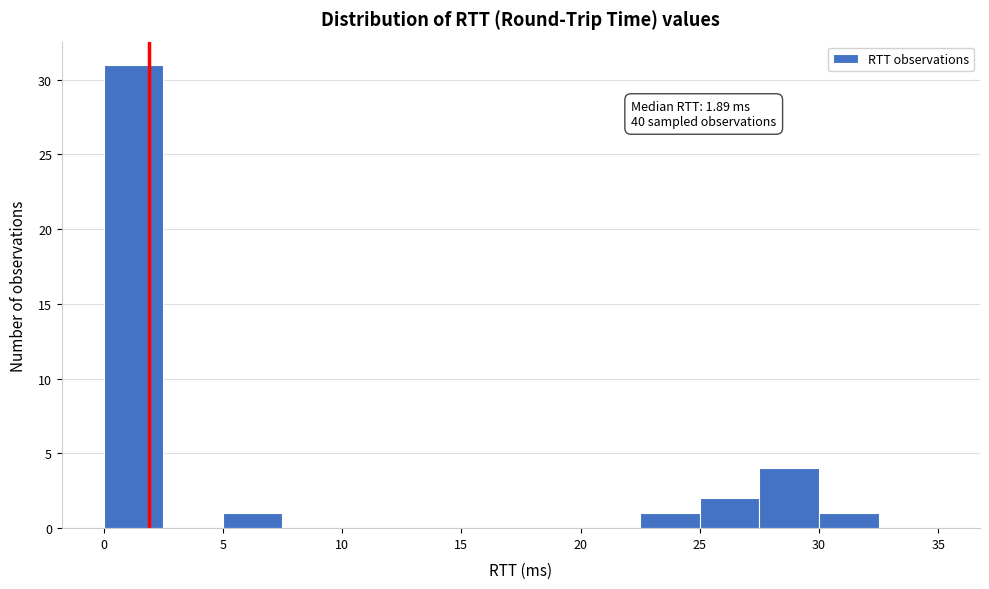

Over which range of the x-axis is the bar tallest?

0.0 to 2.5